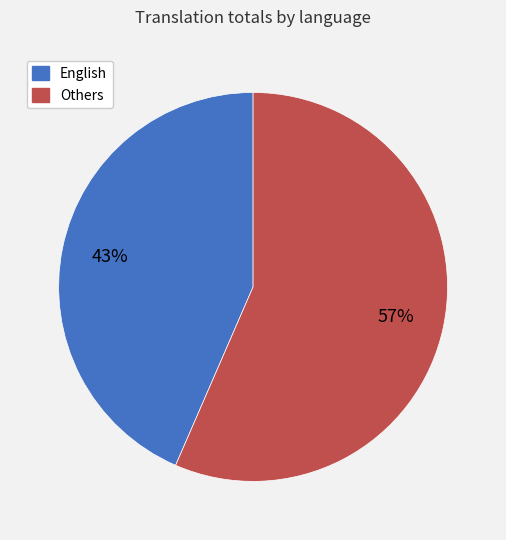

To the nearest percent, what is the average slice percentage?

50%